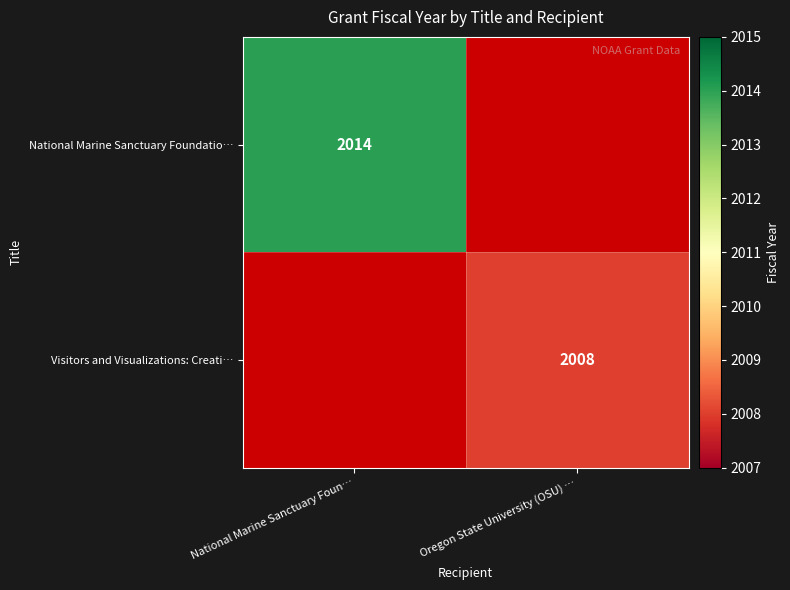

True or false: National Marine Sanctuary Foundatio… has a value of 869 at National Marine Sanctuary Foun….

False